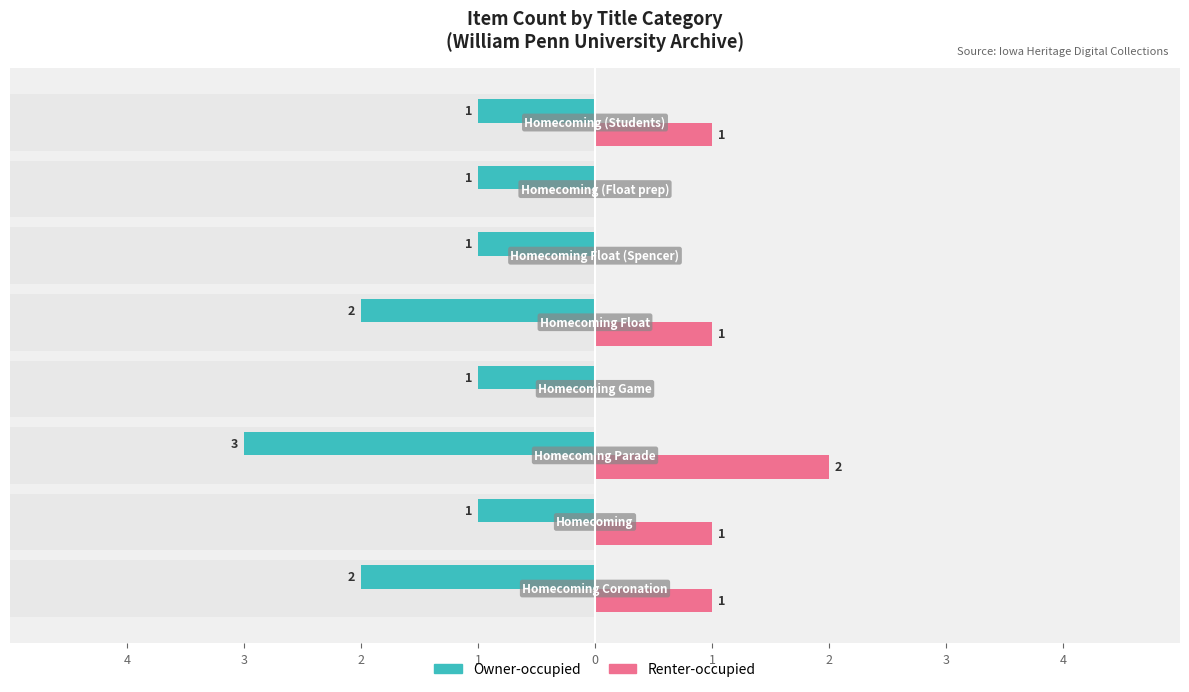

What is the difference between the highest and lowest values at 1?

1